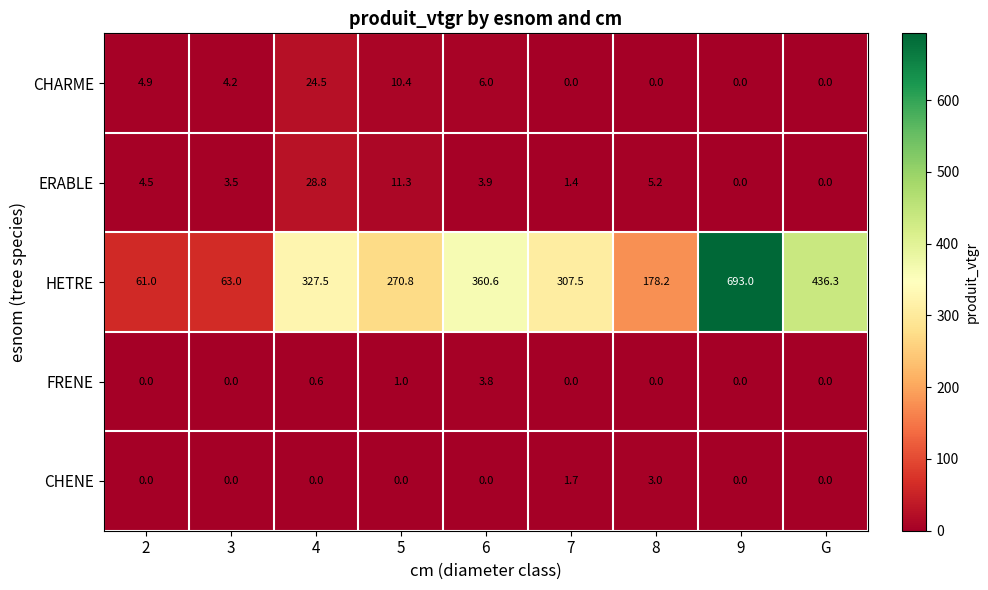

How many CHENE values are between 0 and 1?

7